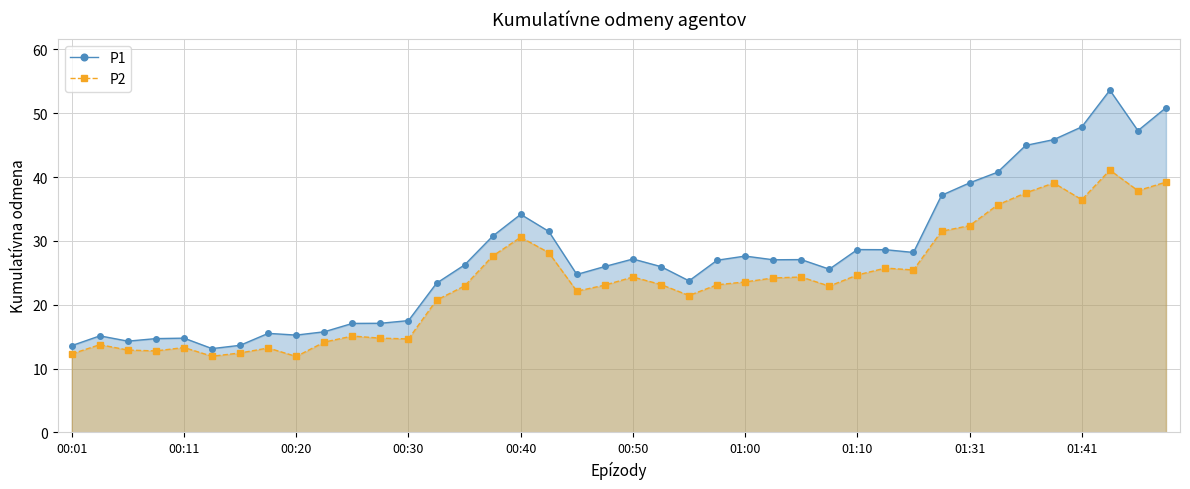

How many values in the P1 series are below 26?

18